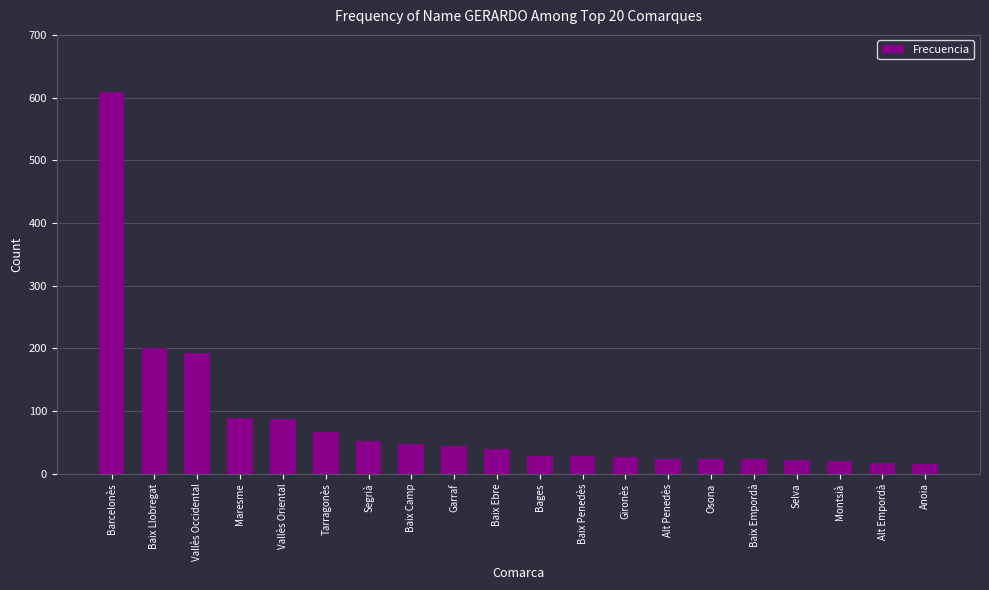

True or false: the data shows 281 at Barcelonès.

False